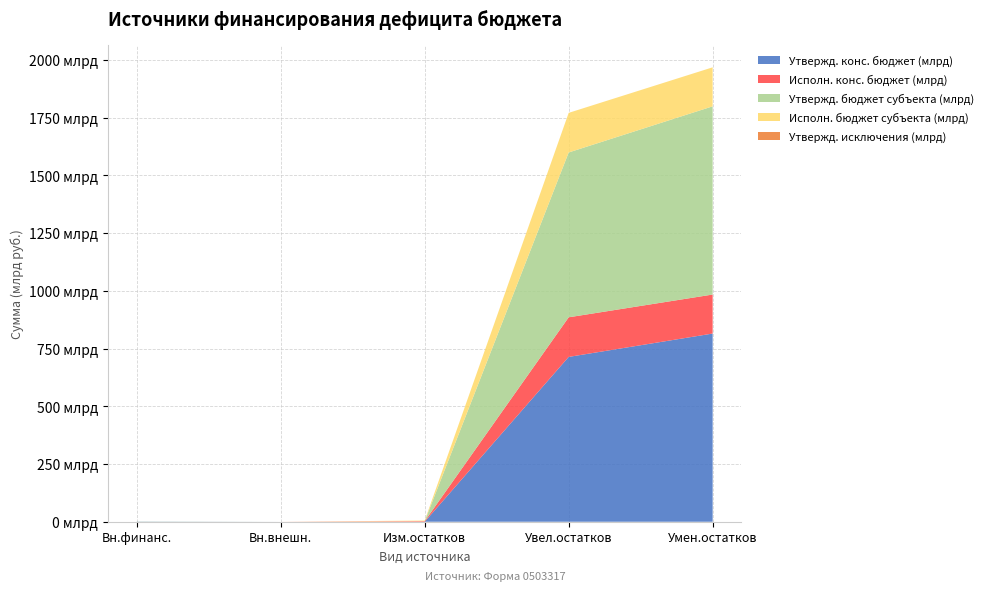

Does the chart have visible grid lines?

Yes